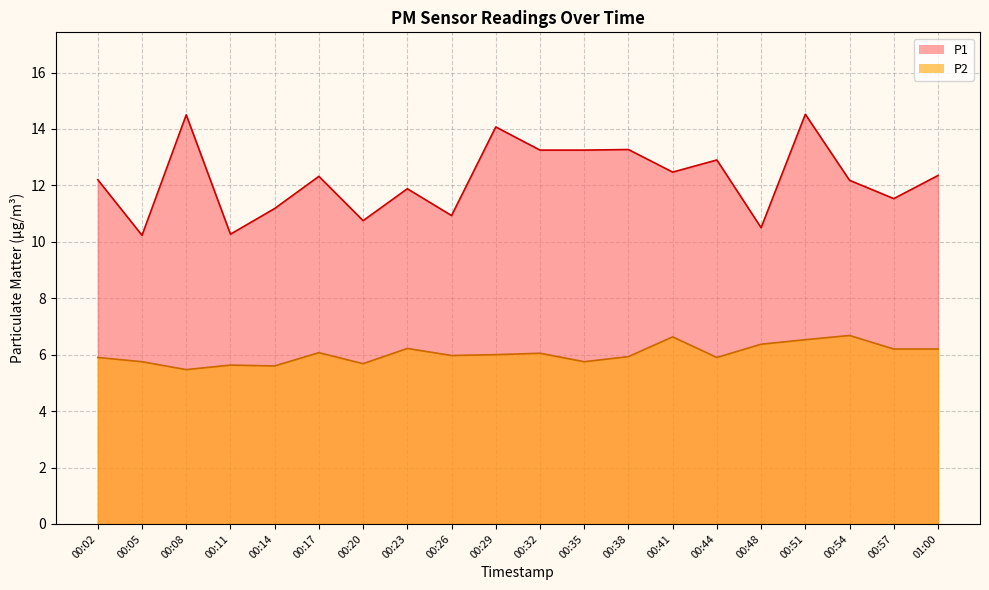

Reading left to right, what are all the values shown in this chart?

P1: 00:02=12.2	00:05=10.2	00:08=14.5	00:11=10.3	00:14=11.2	00:17=12.3	00:20=10.8	00:23=11.9	00:26=10.9	00:29=14.1	00:32=13.2	00:35=13.2	00:38=13.3	00:41=12.5	00:44=12.9	00:48=10.5	00:51=14.5	00:54=12.2	00:57=11.5	01:00=12.3
P2: 00:02=5.9	00:05=5.8	00:08=5.5	00:11=5.6	00:14=5.6	00:17=6.1	00:20=5.7	00:23=6.2	00:26=6.0	00:29=6.0	00:32=6.0	00:35=5.8	00:38=5.9	00:41=6.6	00:44=5.9	00:48=6.4	00:51=6.5	00:54=6.7	00:57=6.2	01:00=6.2